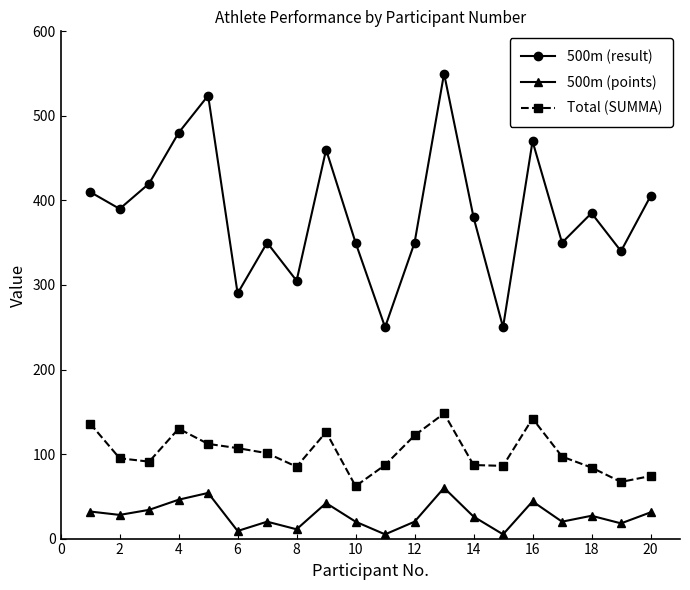

True or false: Total (SUMMA) and 500m (points) intersect in this chart.

False